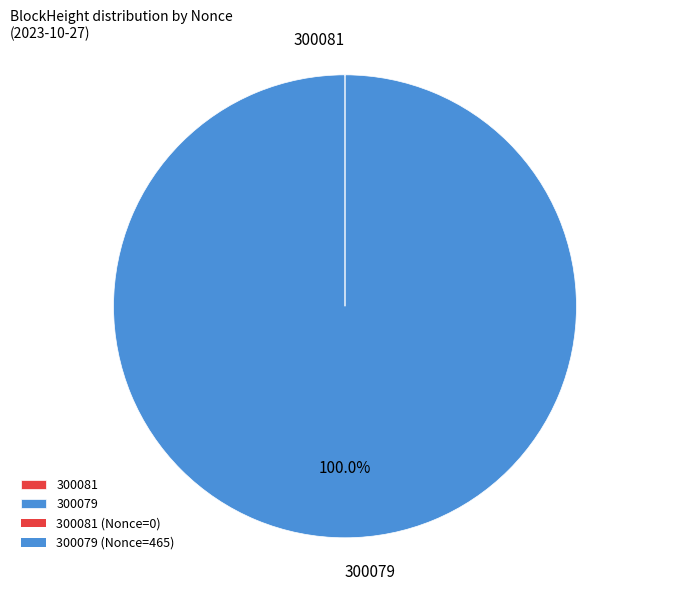

What is the majority slice?

300079